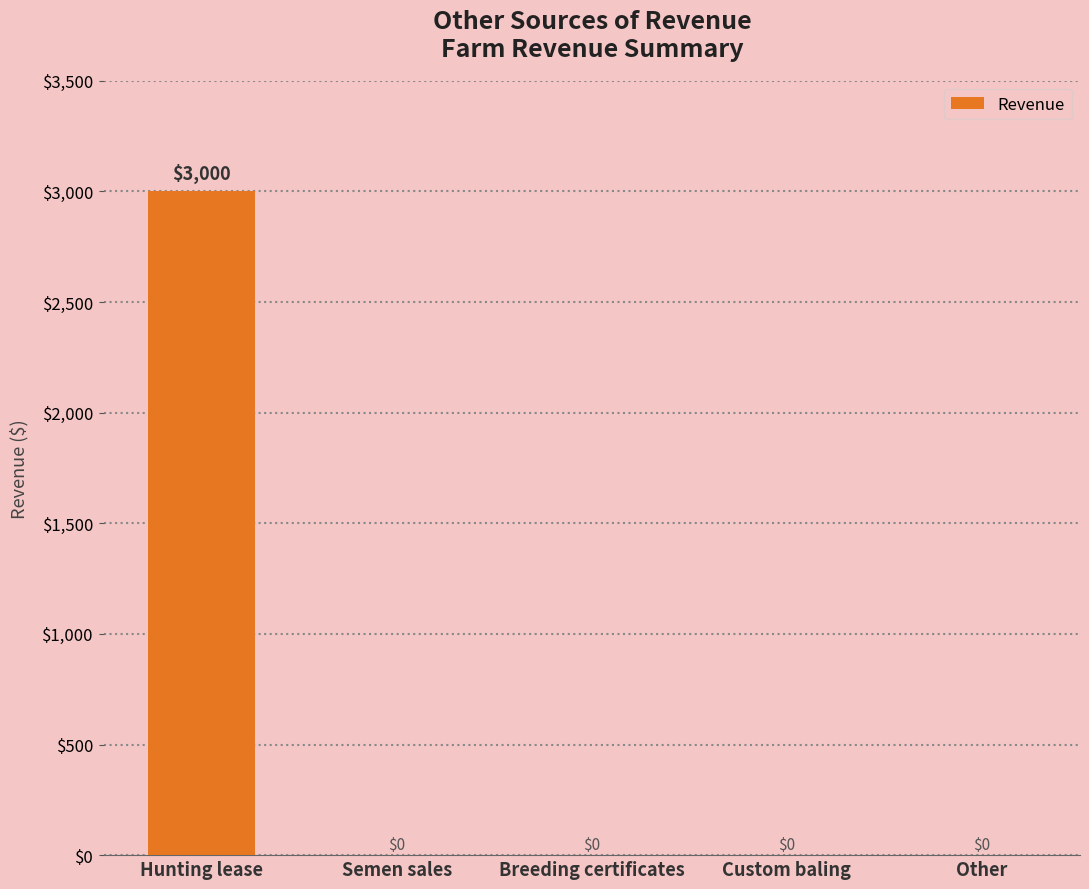

How many data points does each series have?

5